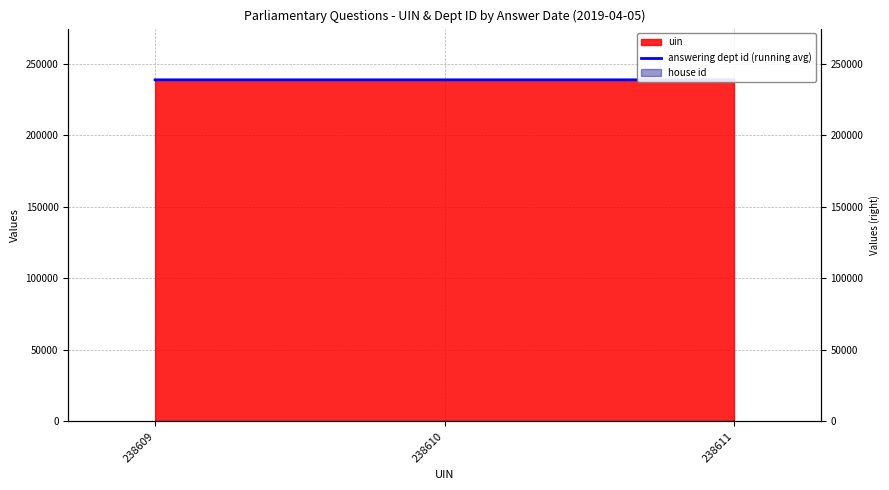

Reading left to right, extract all data points from this chart.

238609=238609.0	238610=238609.5	238611=238610.0